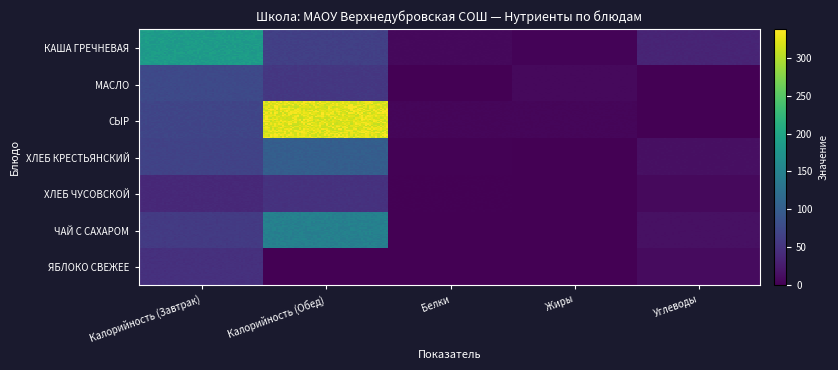

Is it true that Белки equals 0.1 at 1?

True